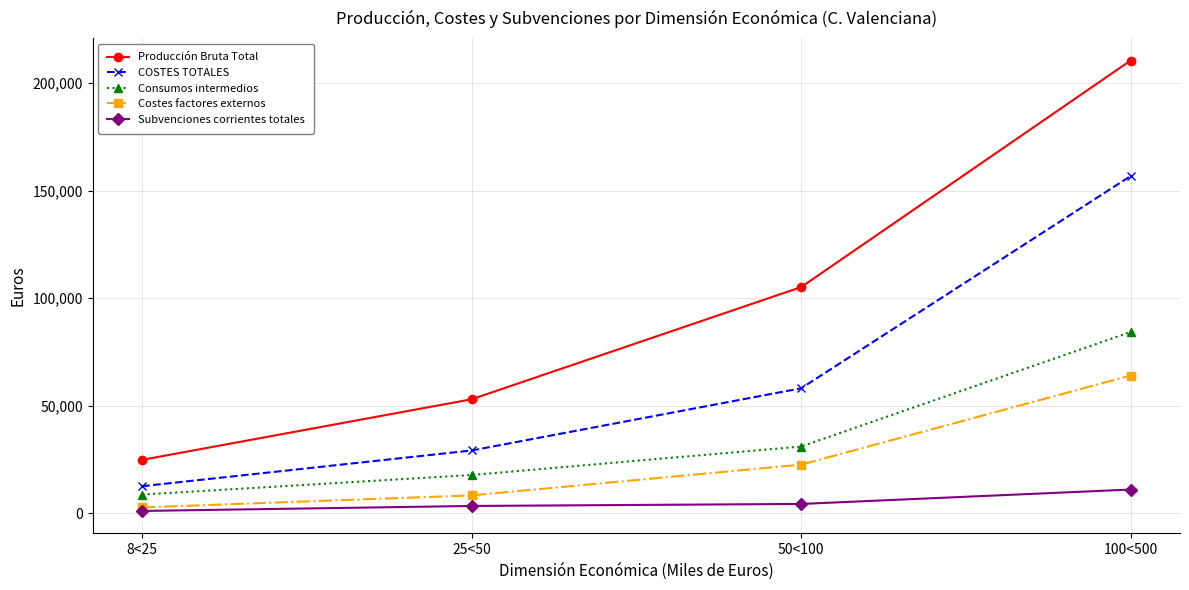

Which series has the largest total across all categories?

Producción Bruta Total